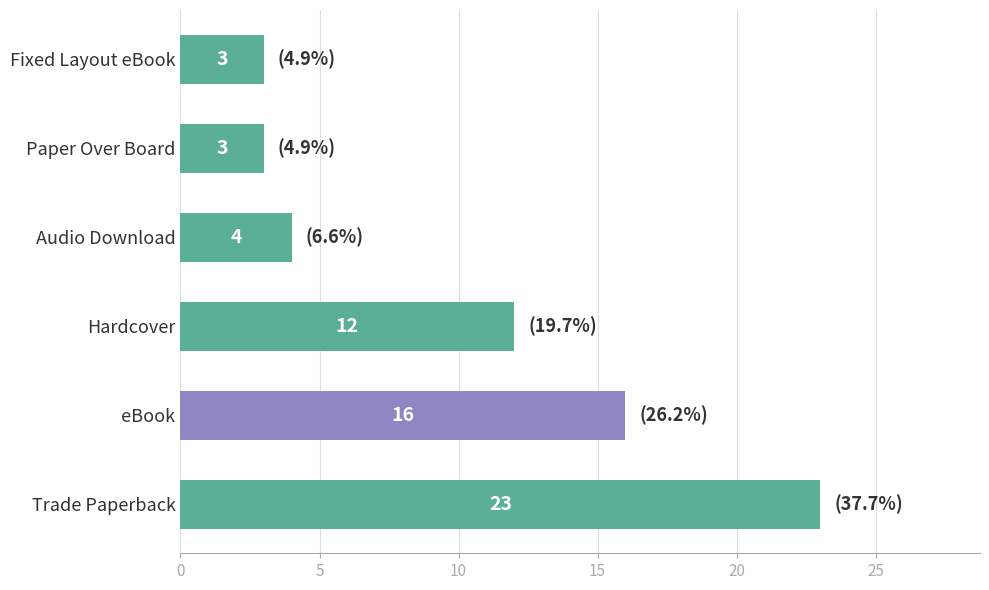

What is the ratio of the value at Trade Paperback to the value at Fixed Layout eBook?

7.7